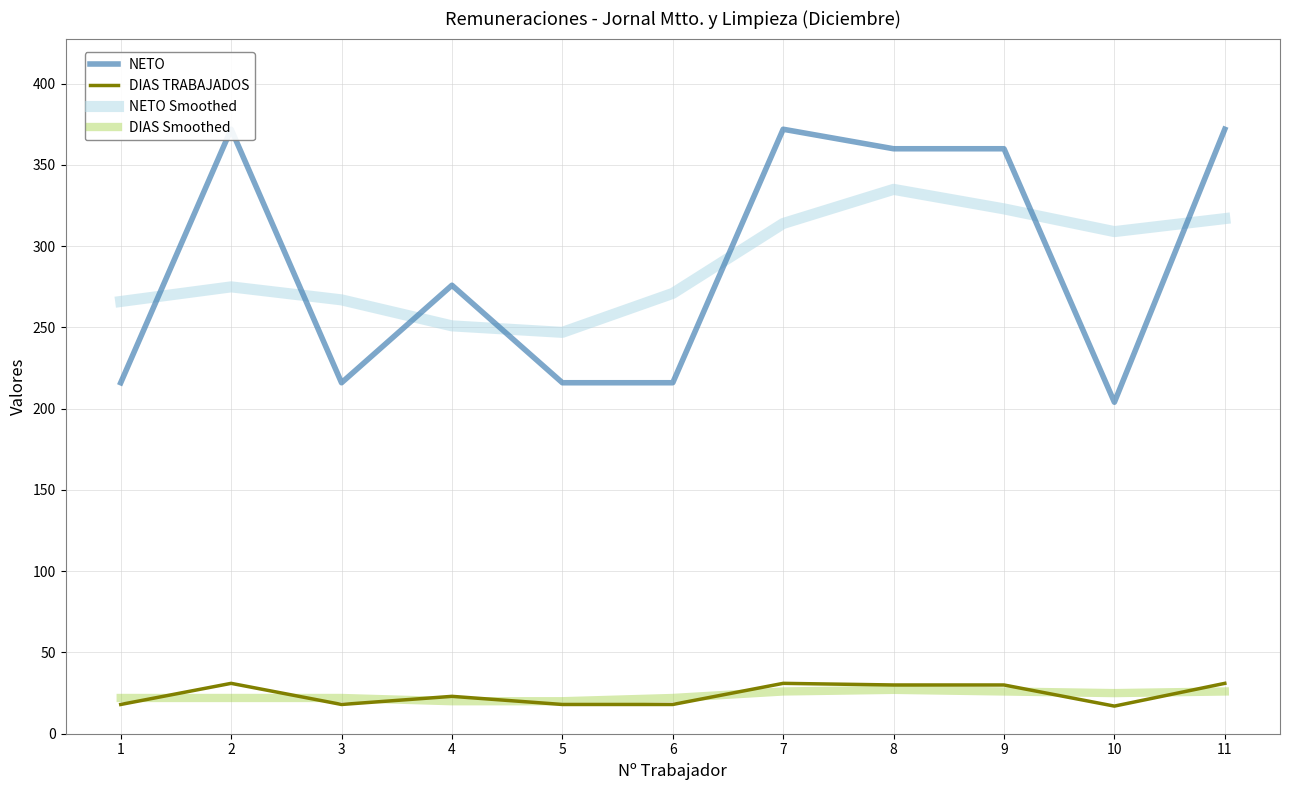

Which label corresponds to the largest value in the chart?

2